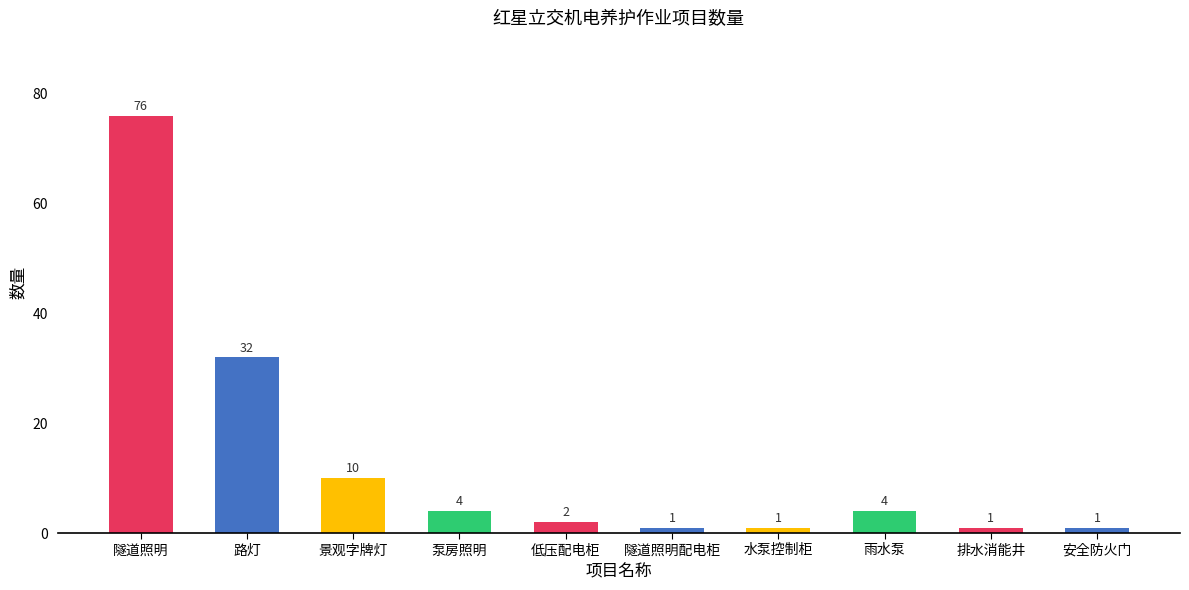

Between 景观字牌灯 and 隧道照明, which is larger?

隧道照明